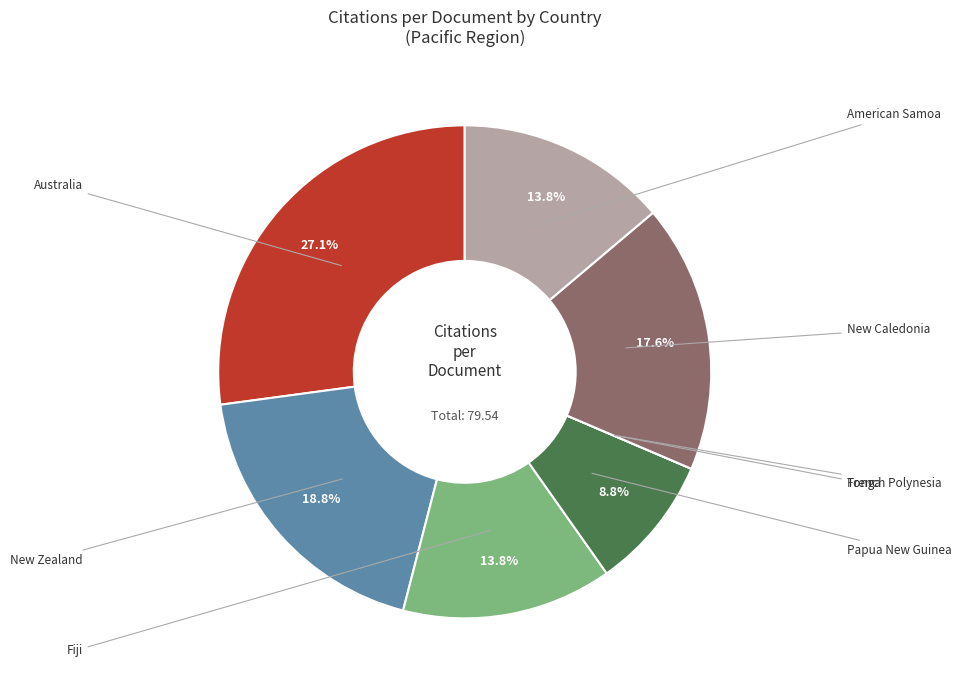

What is the largest slice in the pie chart?

Australia